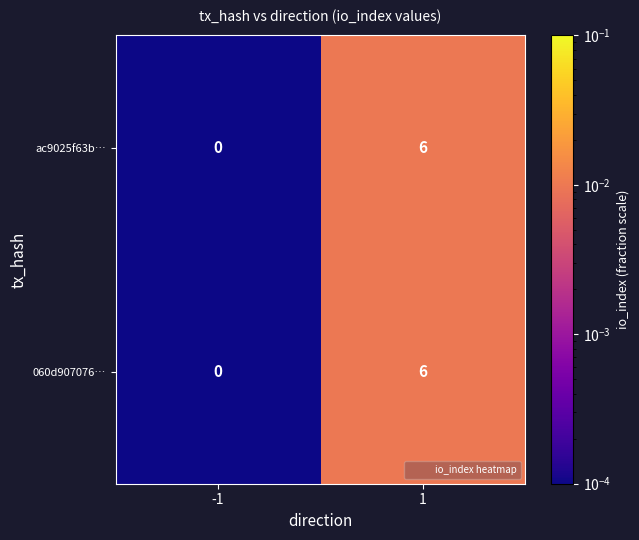

Reading right to left, extract all data points from this chart.

ac9025f63b…: 6	0
060d907076…: 6	0